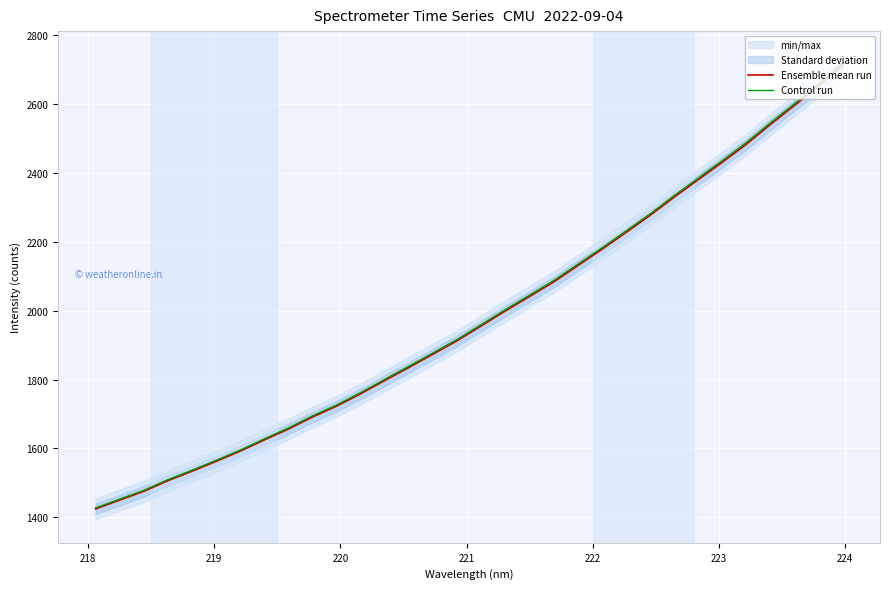

Rank the series by their maximum value, from lowest to highest.

Ensemble mean run, Control run